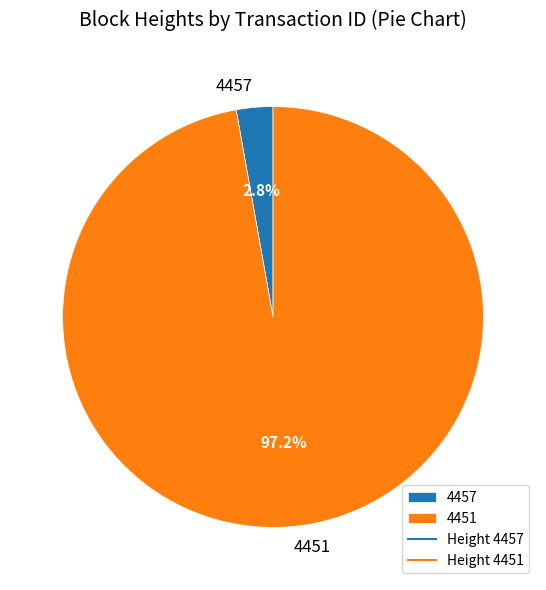

Combined, what portion of the pie is 4457 and 4451?

100.0%